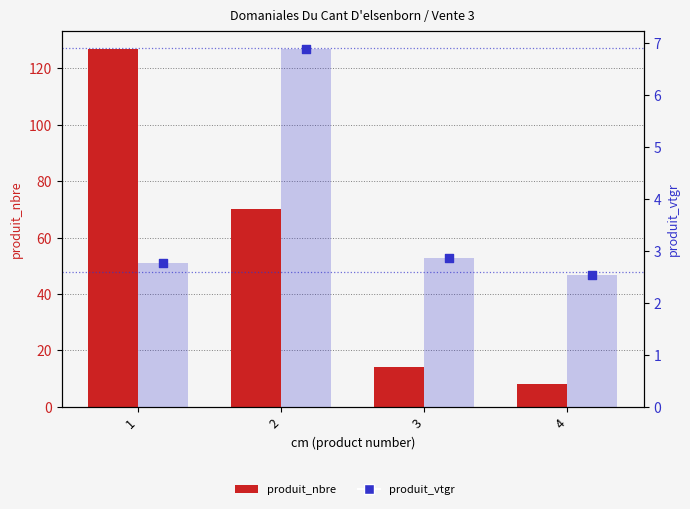

What is the total value across all series at 3?

16.9